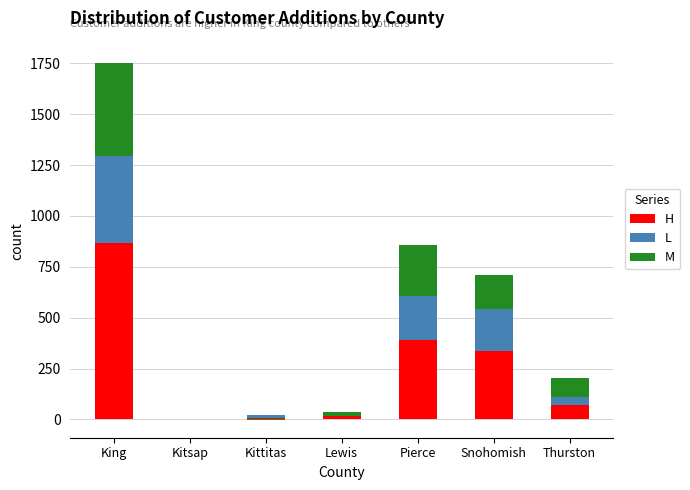

Which series has the largest total across all categories?

H